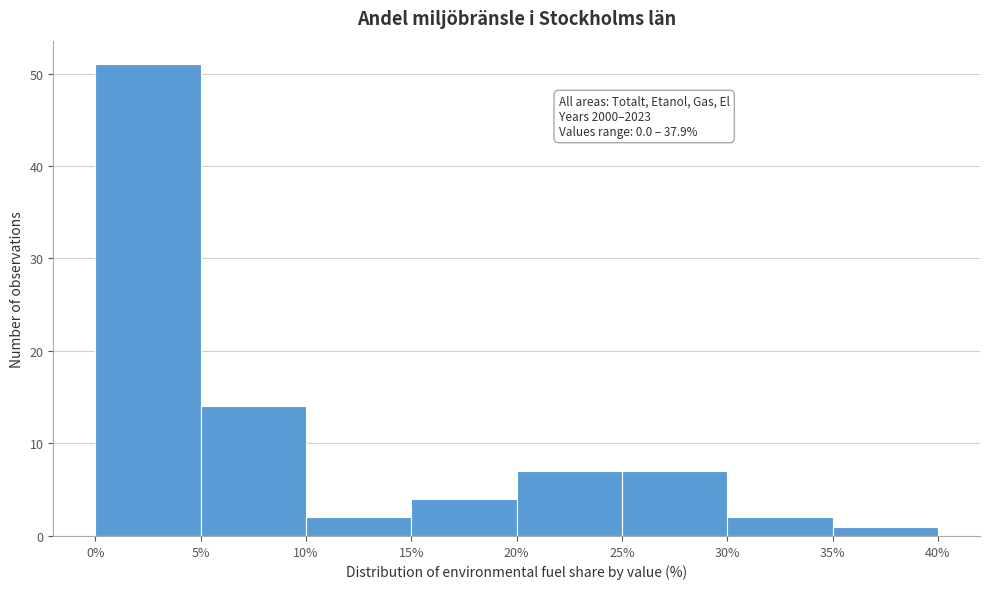

Over which range of the x-axis is the bar tallest?

0% to 5%